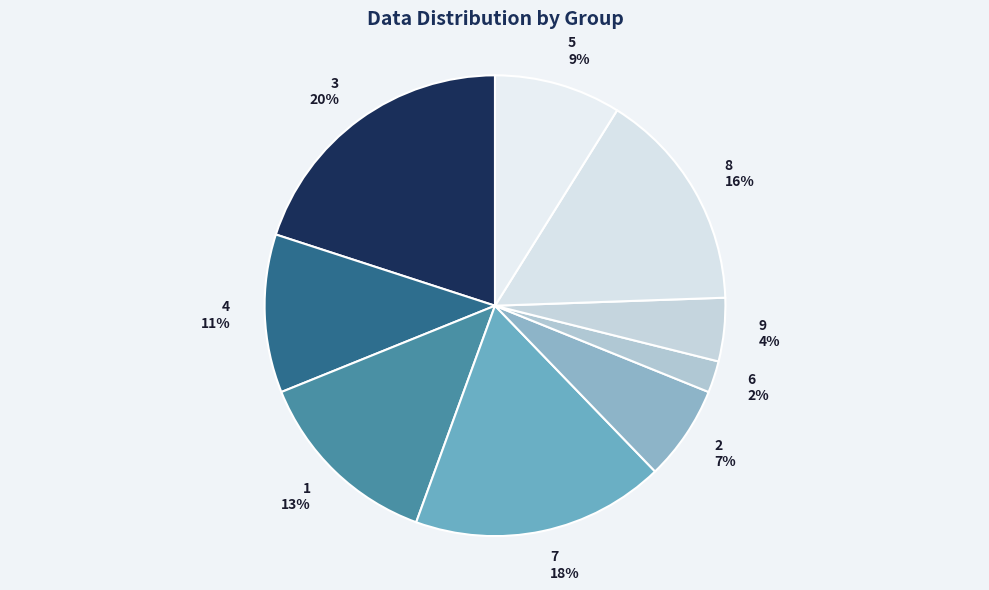

How many slices are in this pie chart?

9